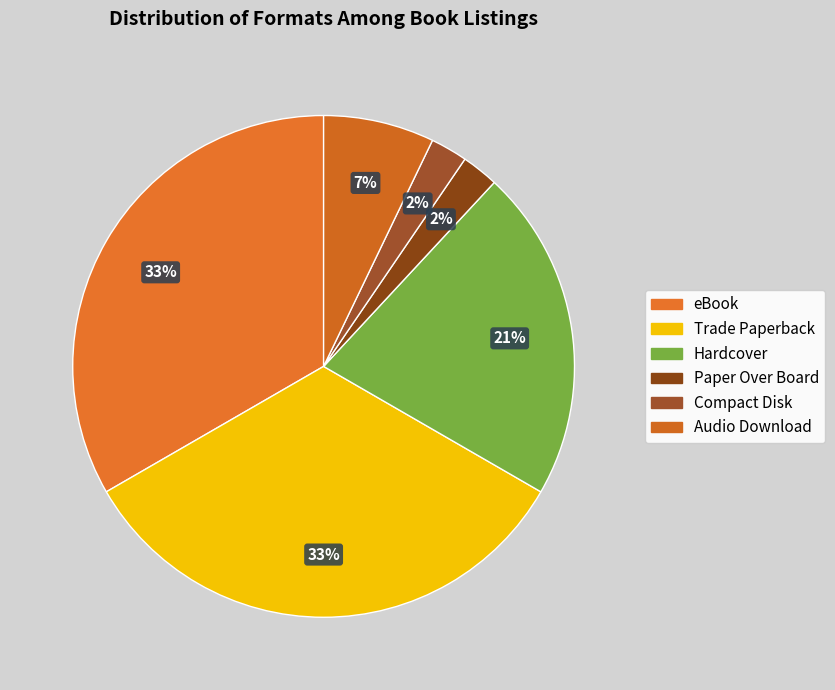

Does Audio Download account for over 50% of the chart?

No